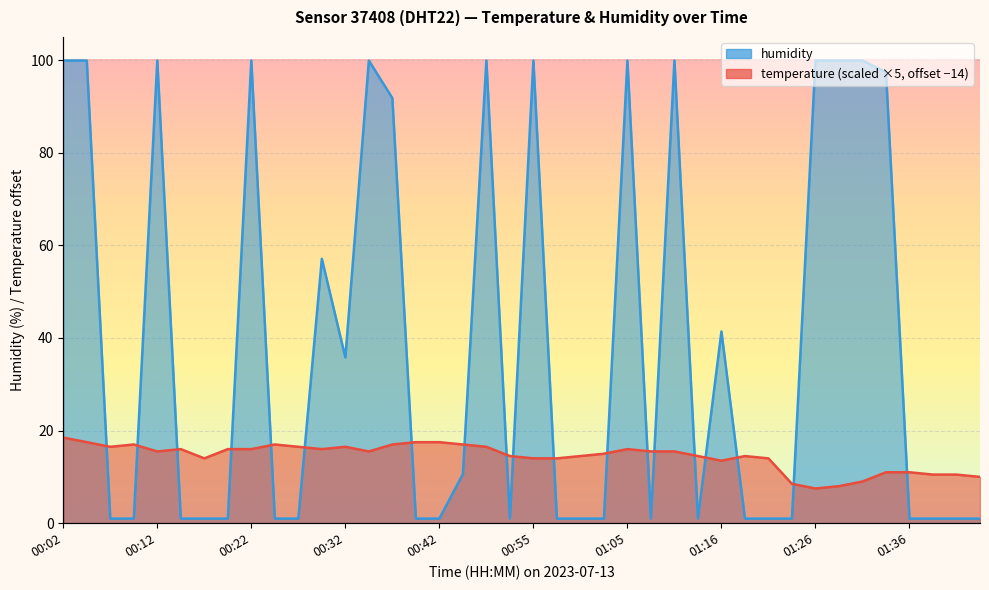

At which category does temperature reach its first local valley?

00:07